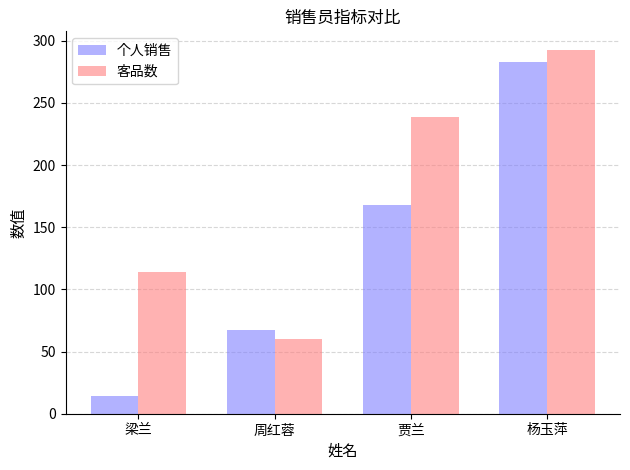

What position from the left is 周红蓉?

2